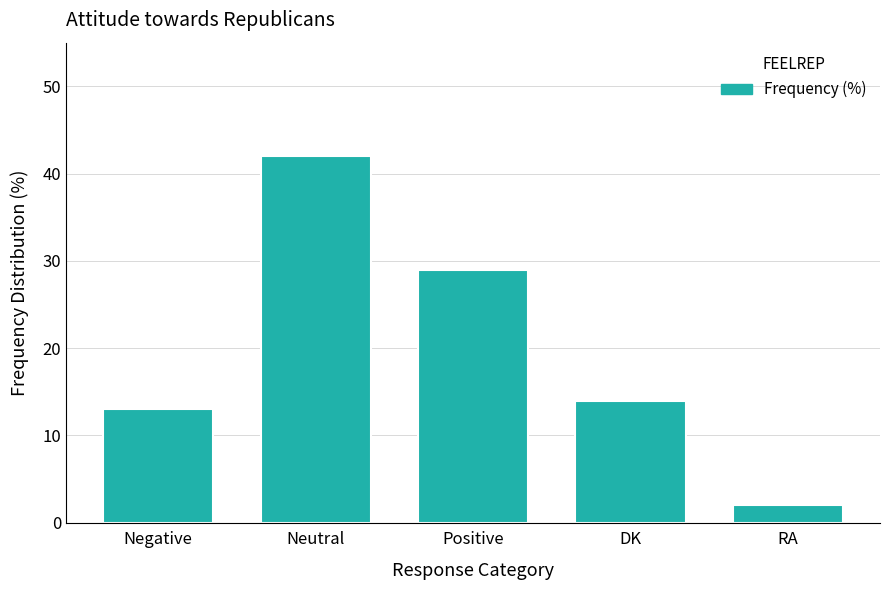

What is the ratio of the value at Negative to the value at RA?

6.5